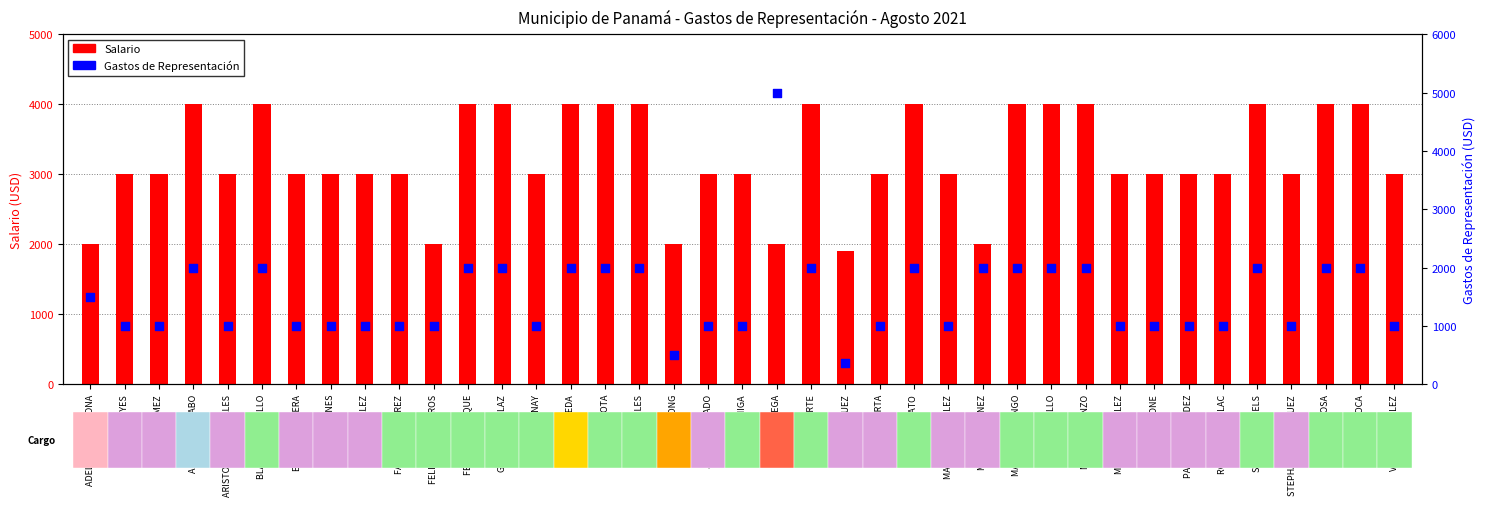

At how many categories does at least one series exceed 4008?

1